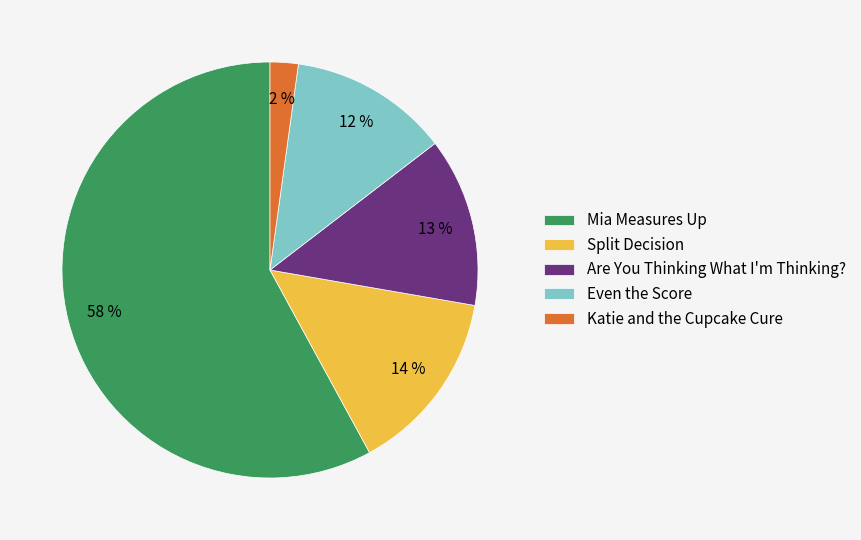

Rank the categories by value from lowest to highest.

Katie and the Cupcake Cure, Even the Score, Are You Thinking What I'm Thinking?, Split Decision, Mia Measures Up